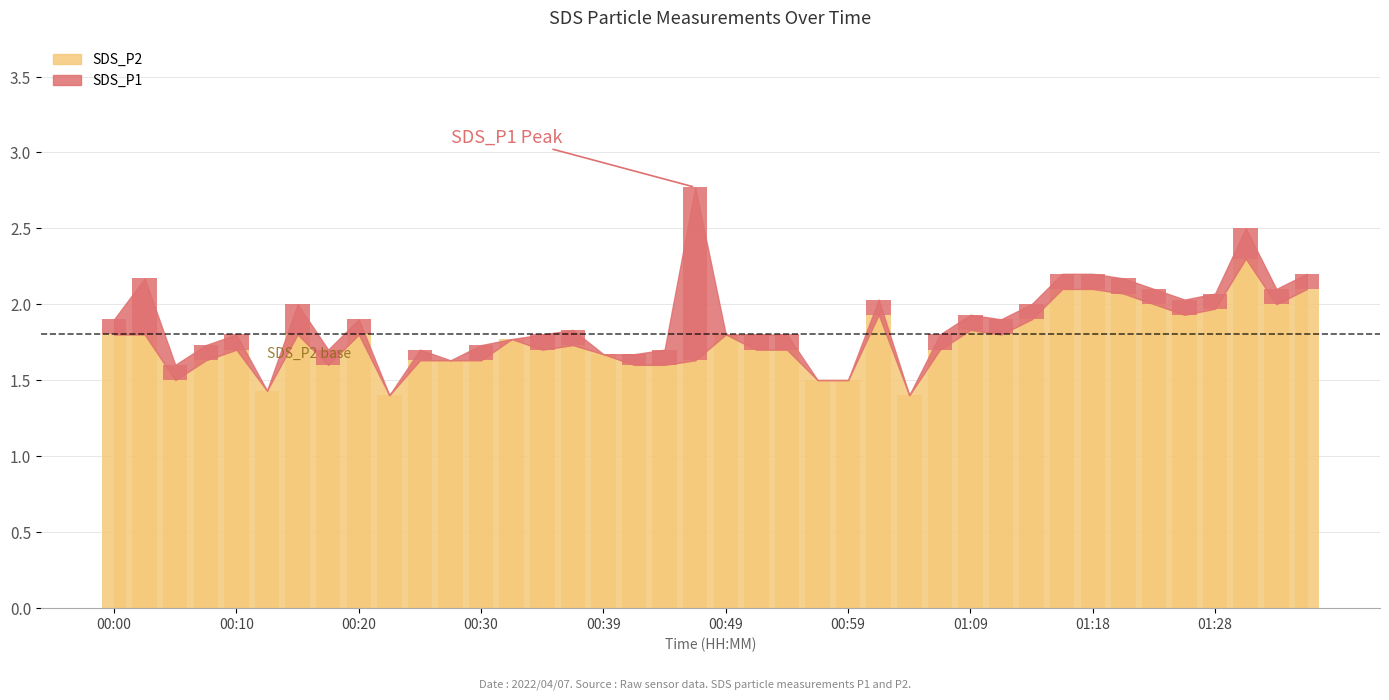

What is the label of the 30th bar from the right?

00:25